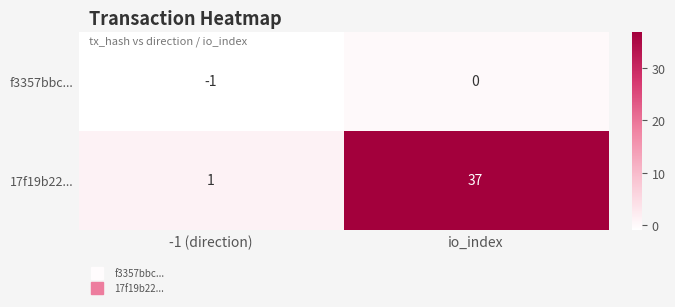

At which category is the sum across all series the highest?

io_index